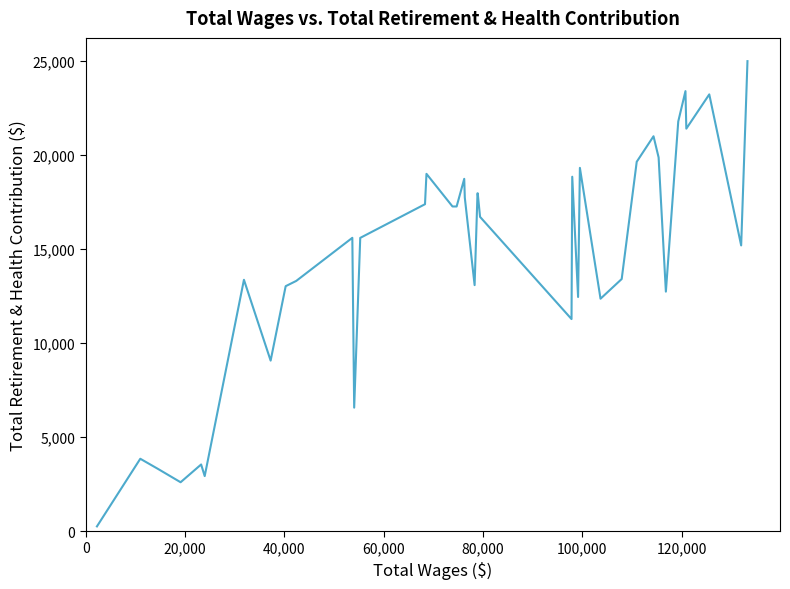

What is the maximum value shown in the chart?

24967